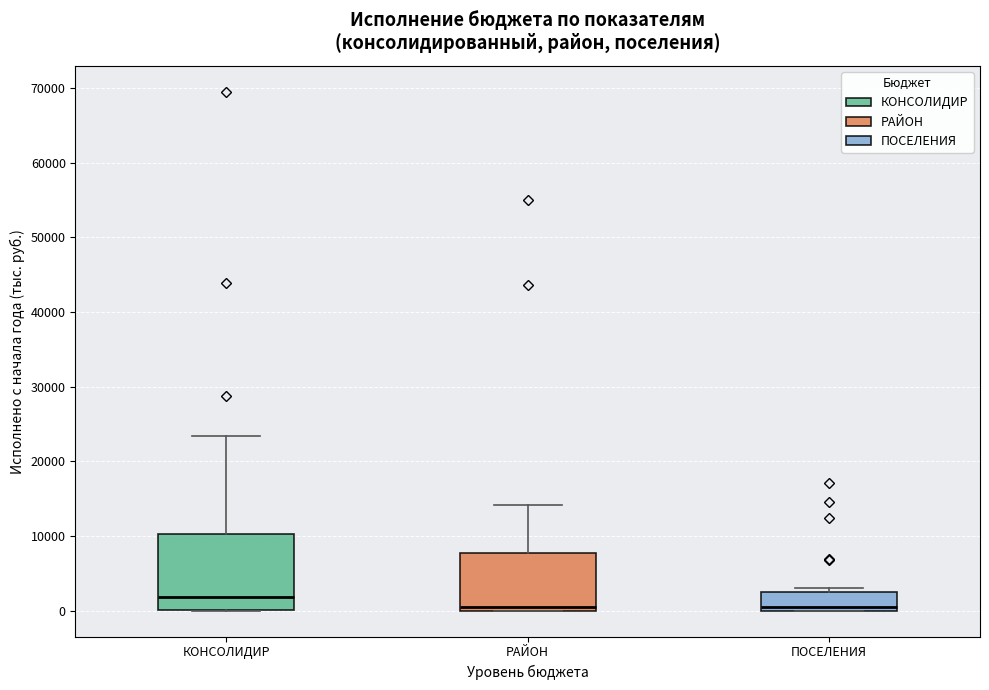

Reading left to right, read every box against the y-axis: the position of its median line, the range the box covers, and the ends of its whiskers. The values are not printed on the chart, so give them approximately, as read against the axis.

КОНСОЛИДИР: median 2000, box 0 to 10000, whiskers 0 to 23000
РАЙОН: median 1000, box 0 to 8000, whiskers 0 to 14000
ПОСЕЛЕНИЯ: median 1000, box 0 to 2000, whiskers 0 to 3000